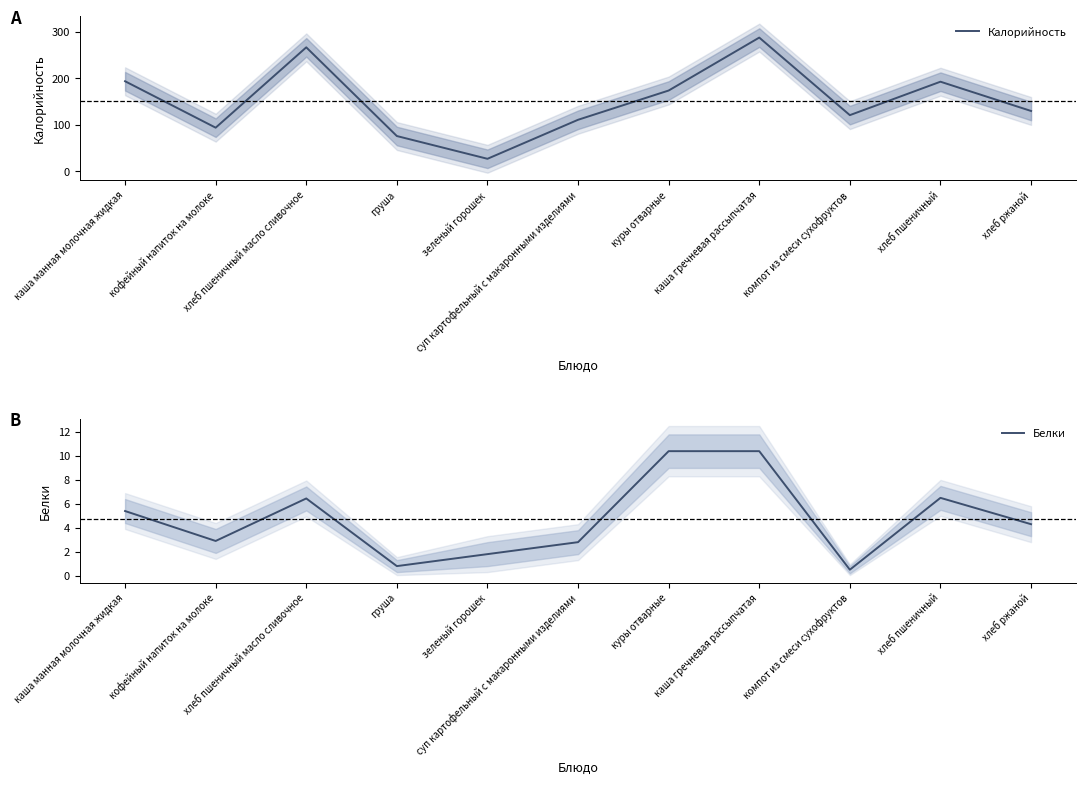

Reading left to right, transcribe all the data shown in this chart.

Калорийность: 194.0	94.0	267.0	76.0	27.0	111.0	174.0	288.0	121.0	193.0	130.0
Белки: 5.4	2.9	6.5	0.8	1.8	2.8	10.4	10.4	0.5	6.5	4.3